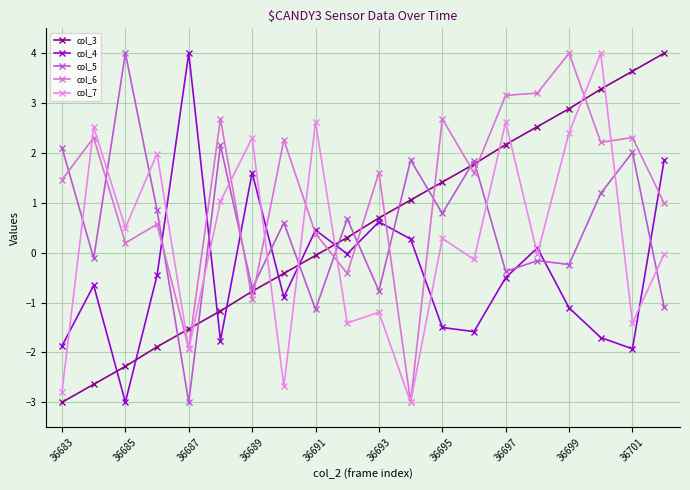

How many values in col_5 are below zero?

9